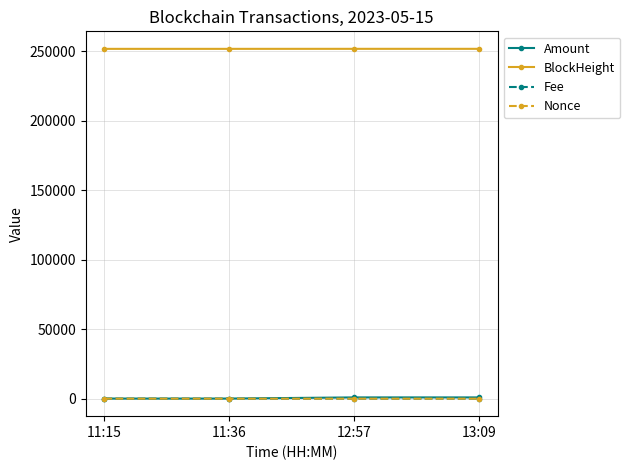

True or false: Nonce and BlockHeight cross at least once.

False